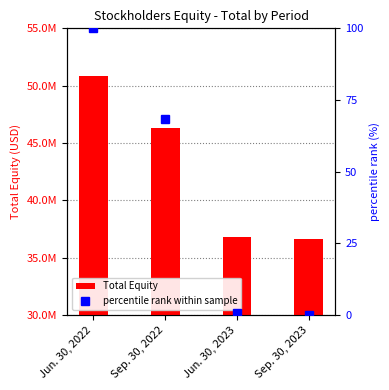

At Jun. 30, 2022, list the series in order from smallest to largest.

percentile rank within sample, Total Equity